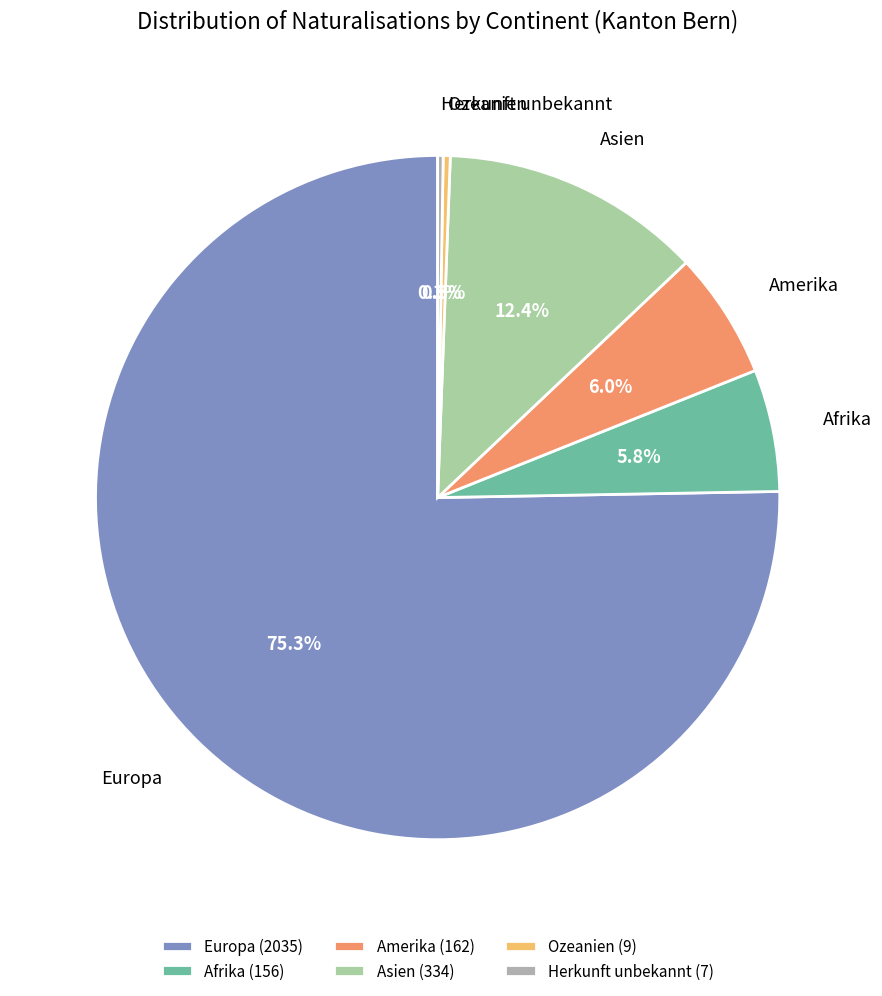

Which slice is the smallest?

Herkunft unbekannt